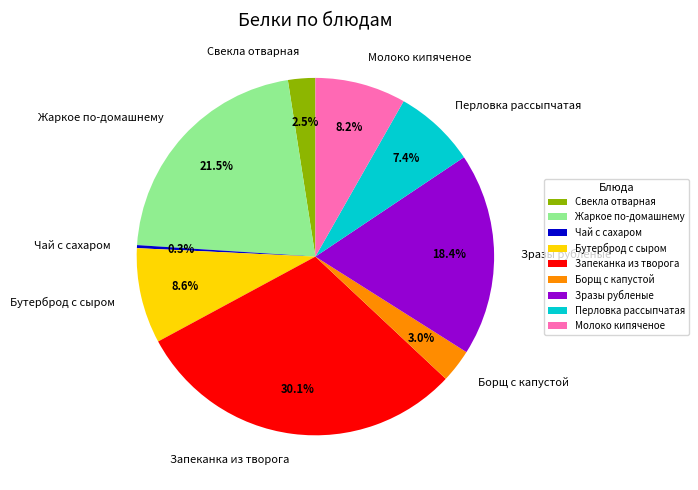

To the nearest percent, what percentage of the pie is Зразы рубленые?

18%